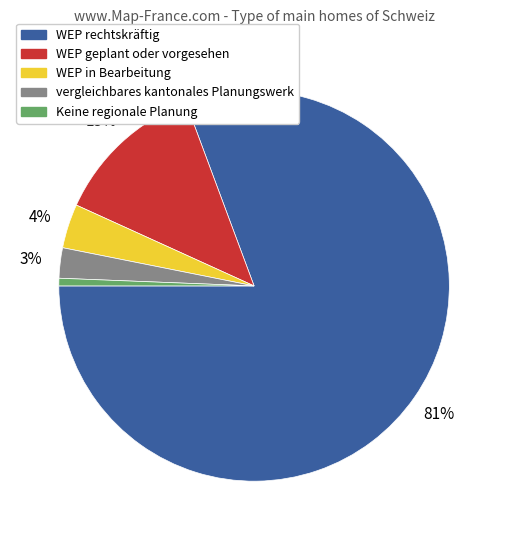

Is the sum of WEP in Bearbeitung and Keine regionale Planung greater than half?

No